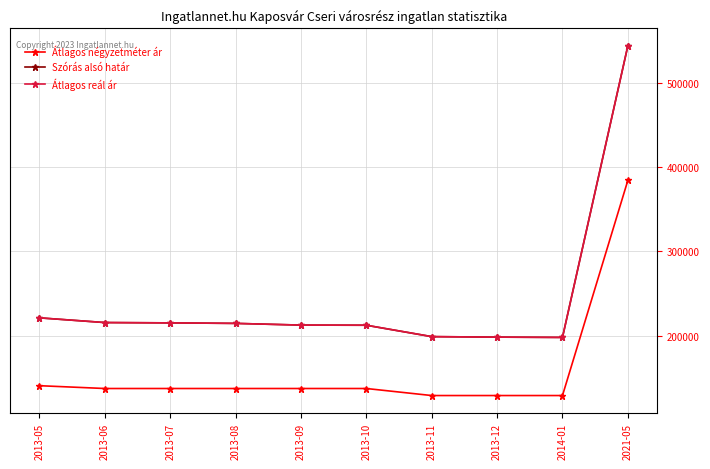

True or false: Átlagos reál ár has more than 1 interior local peaks.

False